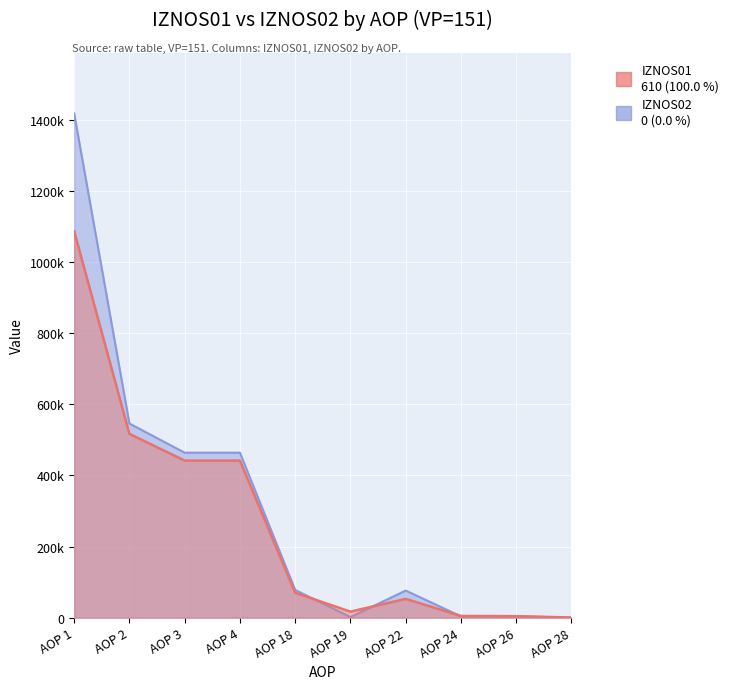

What is the difference between the IZNOS02 values at AOP 24 and AOP 2?

541831.9